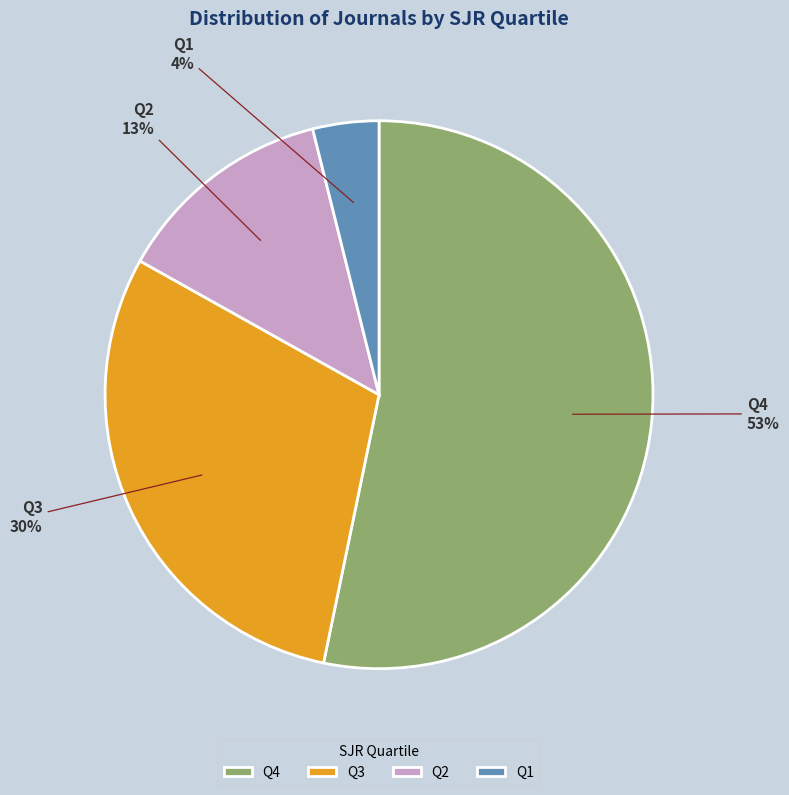

Rank the categories by value from lowest to highest.

Q1, Q2, Q3, Q4